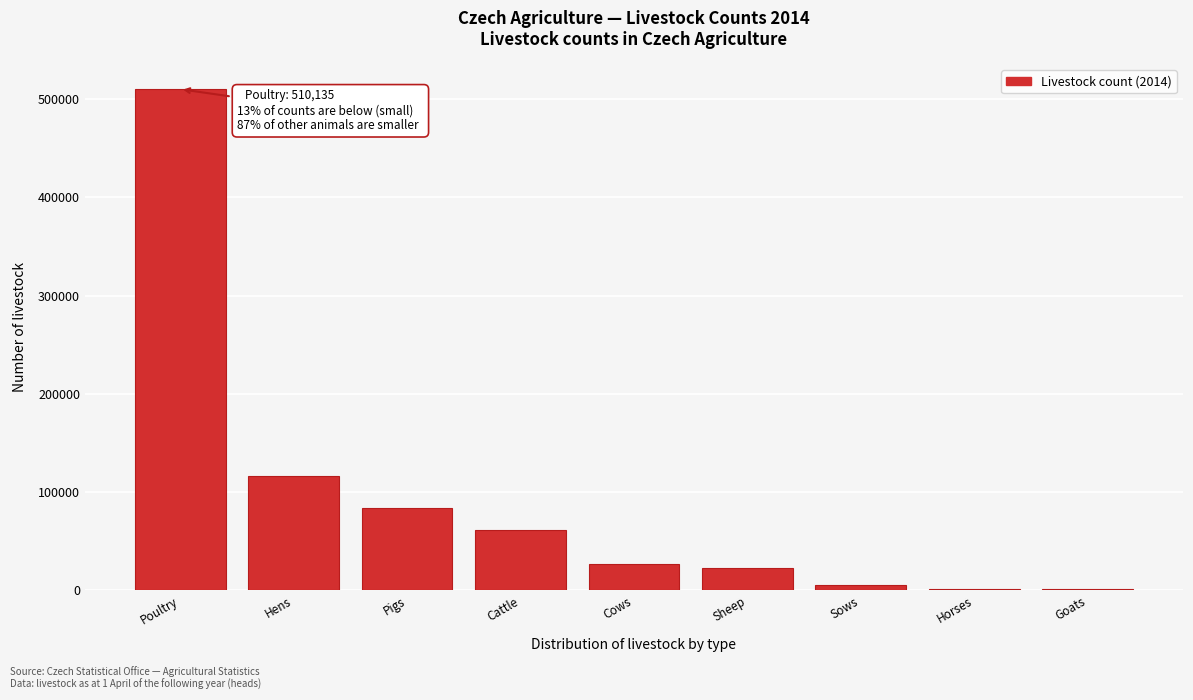

Read the value at Sheep.

22694